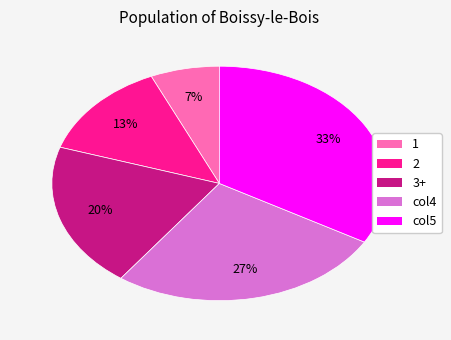

What is the ratio of the value at 1 to the value at 2?

0.5